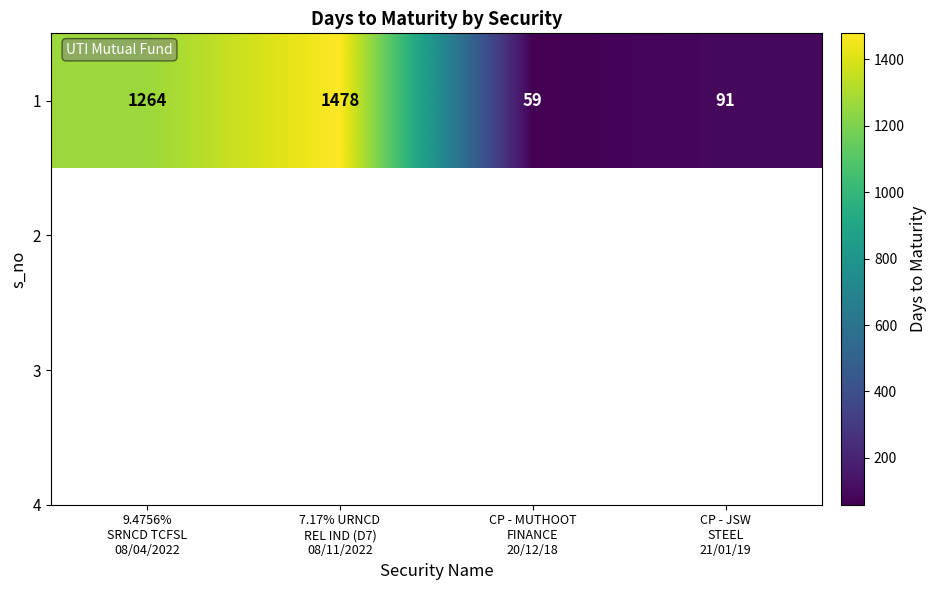

What is the minimum value shown in the chart?

59